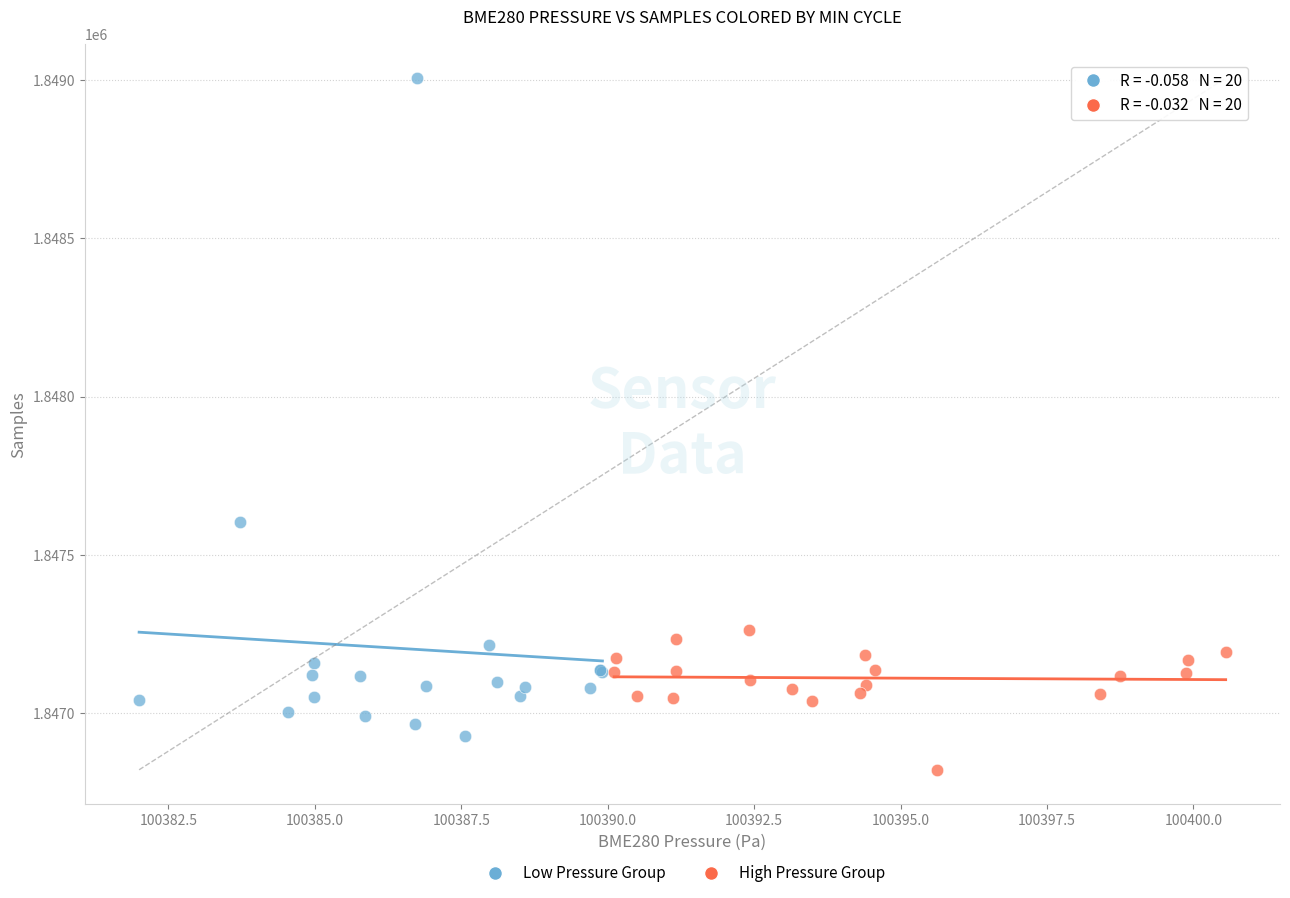

Which series has the widest spread of Y values?

Low Pressure Group